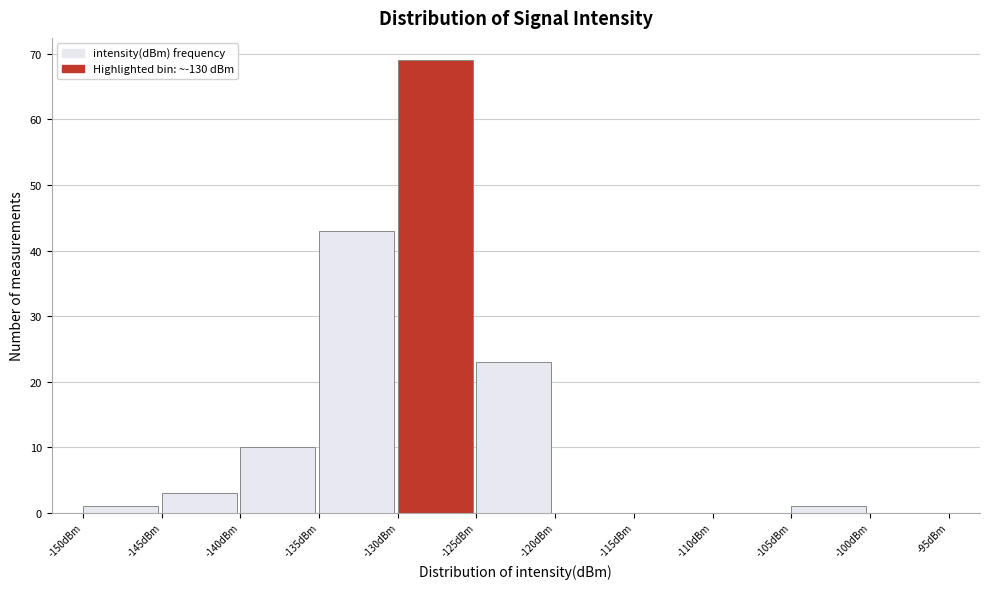

What is the height of the bar covering -130 to -125 on the x-axis? The values are not printed on the chart, so give them approximately, as read against the axis.

69